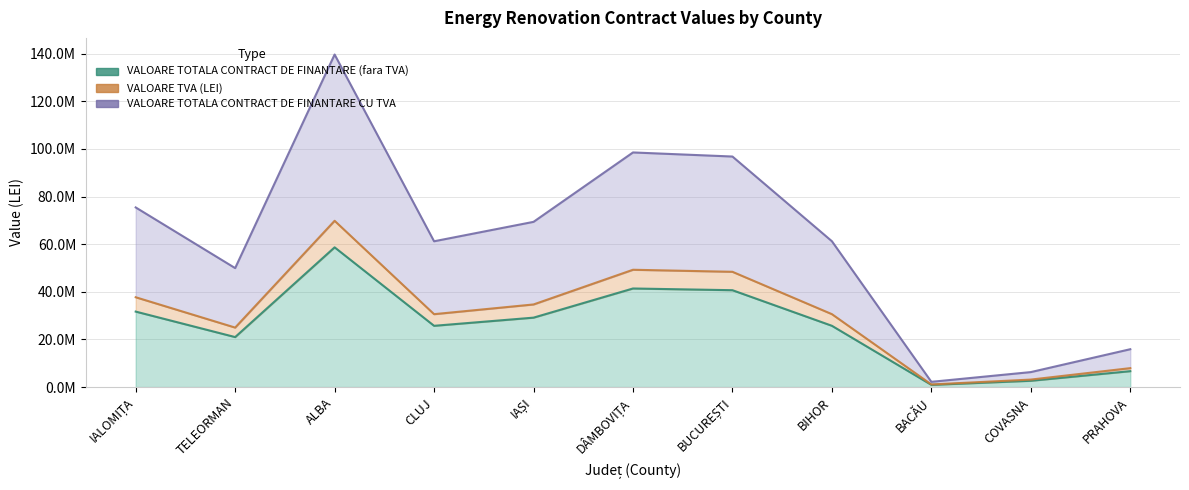

What are all the series names shown in the legend?

VALOARE TOTALA CONTRACT DE FINANTARE (fara TVA), VALOARE TVA (LEI), VALOARE TOTALA CONTRACT DE FINANTARE CU TVA